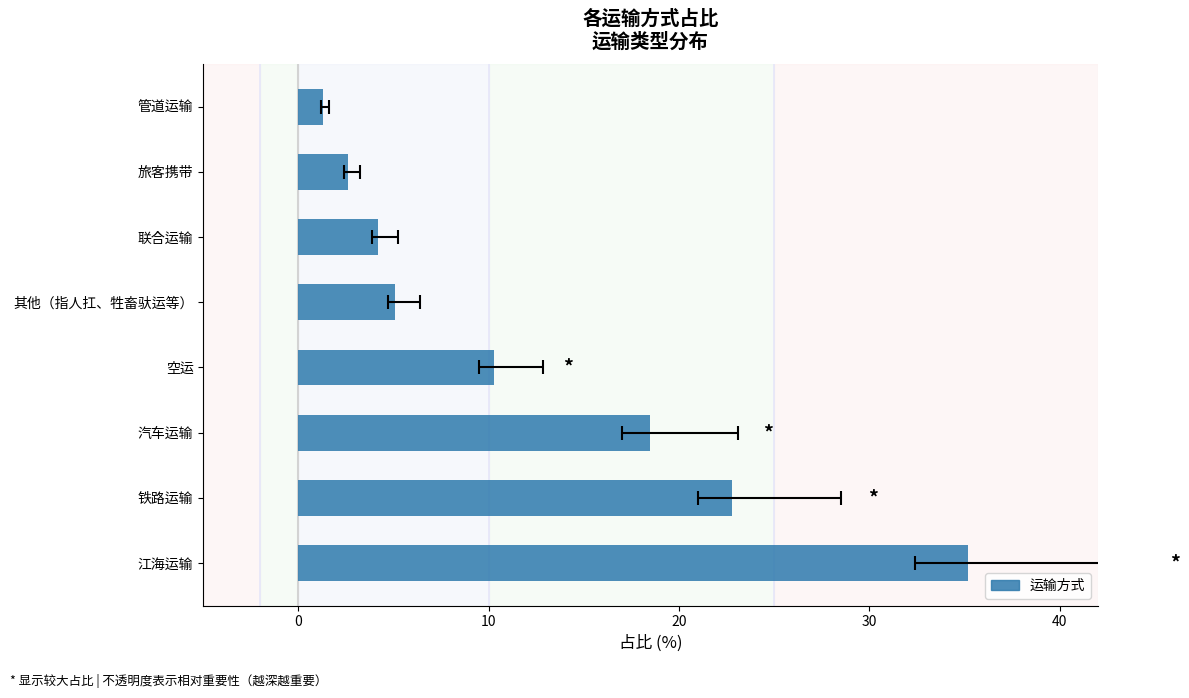

What is the difference between the maximum and minimum values?

33.9